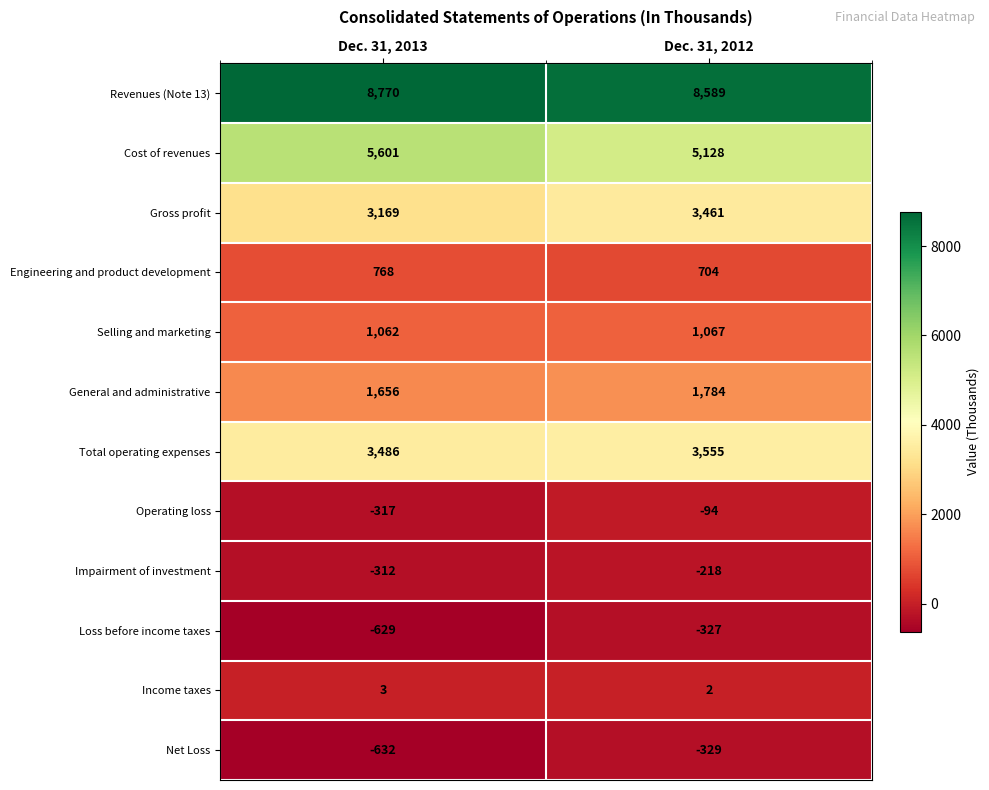

Rank the series at Dec. 31, 2012 from lowest to highest value.

Net Loss, Loss before income taxes, Impairment of investment, Operating loss, Income taxes, Engineering and product development, Selling and marketing, General and administrative, Gross profit, Total operating expenses, Cost of revenues, Revenues (Note 13)